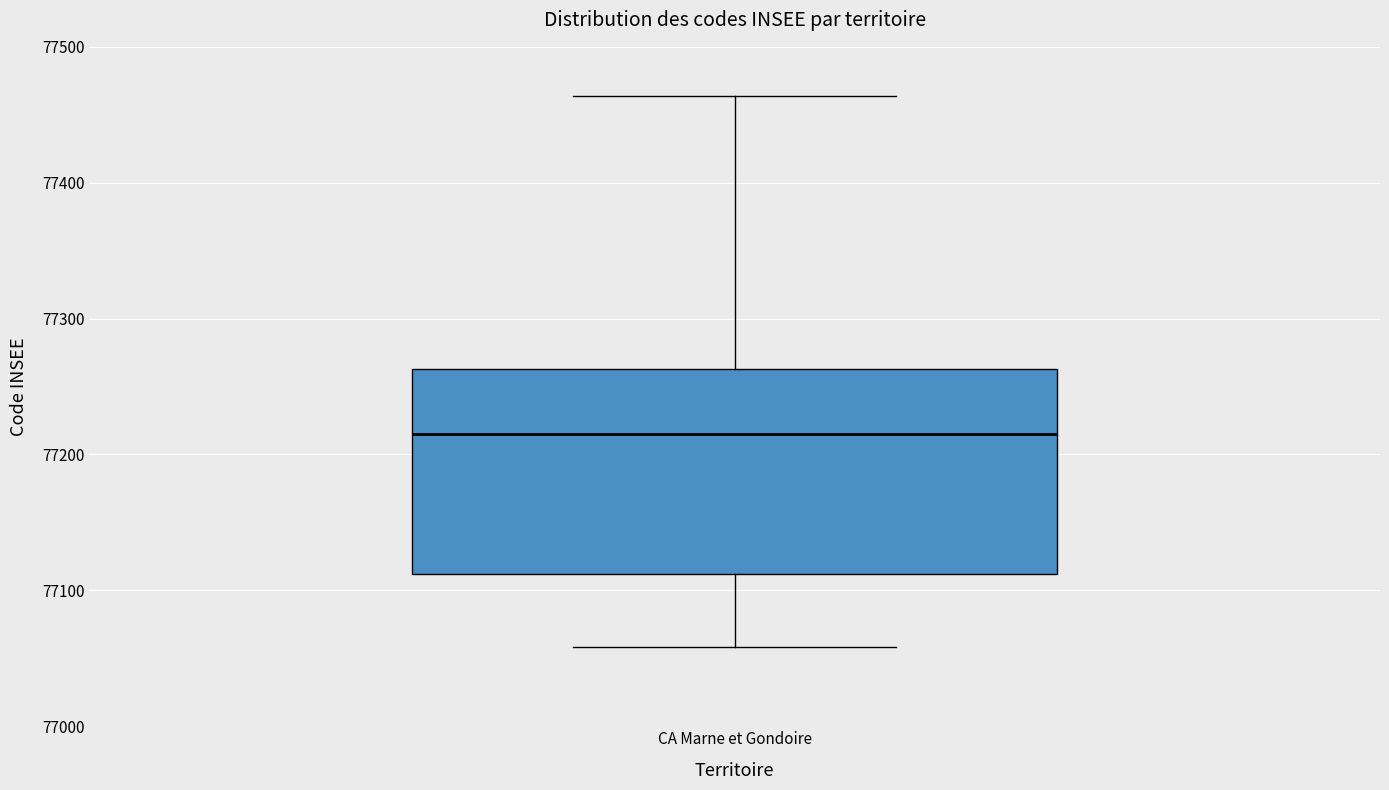

Read this box plot against the y-axis: the position of the median line, the range covered by the box, and the ends of both whiskers. The values are not printed on the chart, so give them approximately, as read against the axis.

median 77220, box 77110 to 77260, whiskers 77060 to 77460